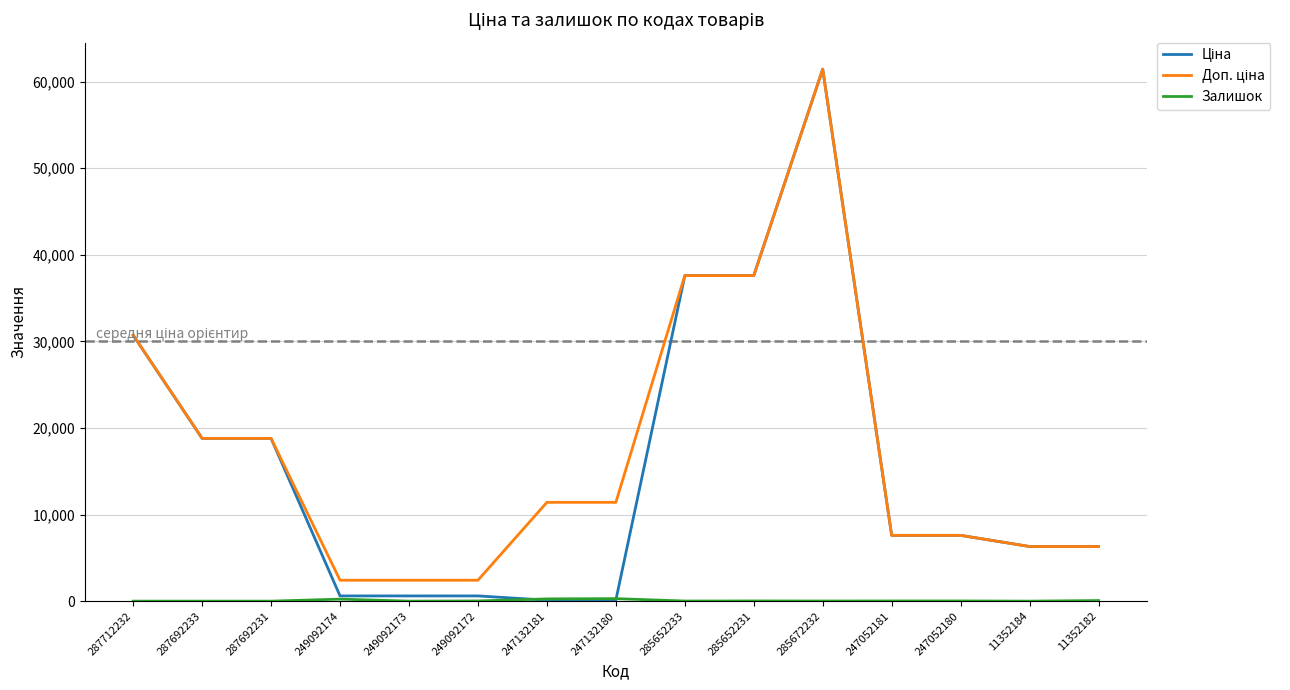

Count the number of data series in this chart.

3